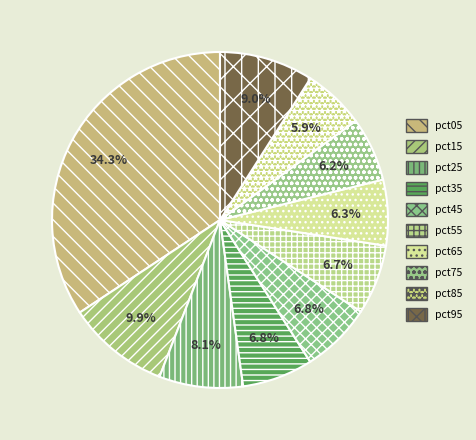

How many segments does this pie chart have?

10